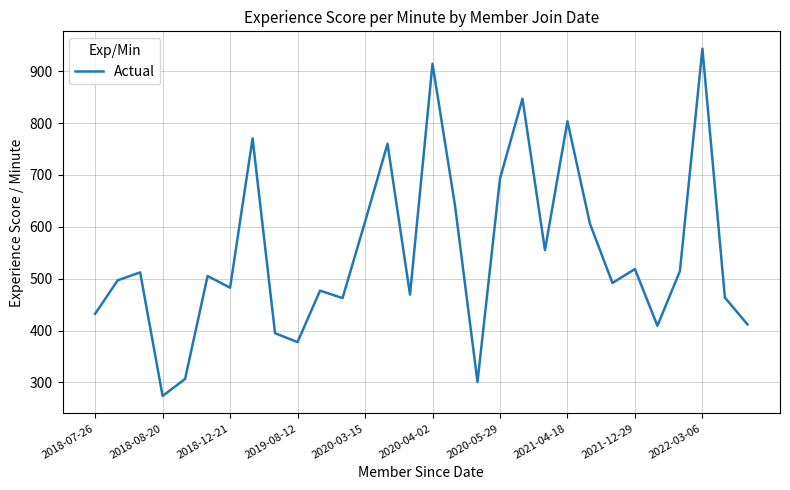

What is the maximum value shown in the chart?

943.3